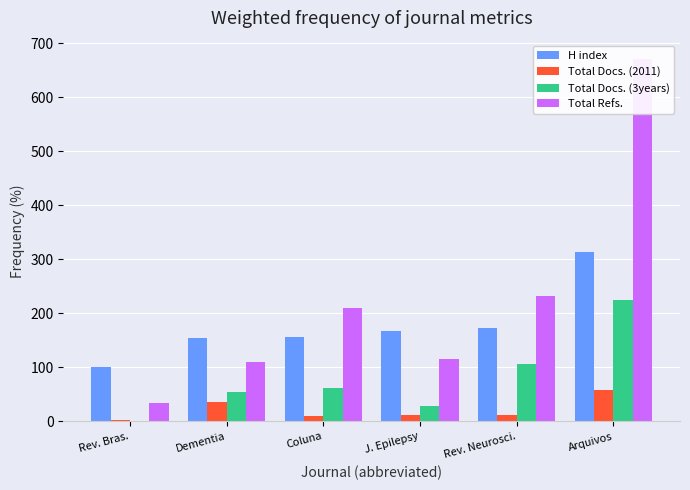

Rank the categories by Total Docs. (3years) value from highest to lowest.

Arquivos, Rev. Neurosci., Coluna, Dementia, J. Epilepsy, Rev. Bras.